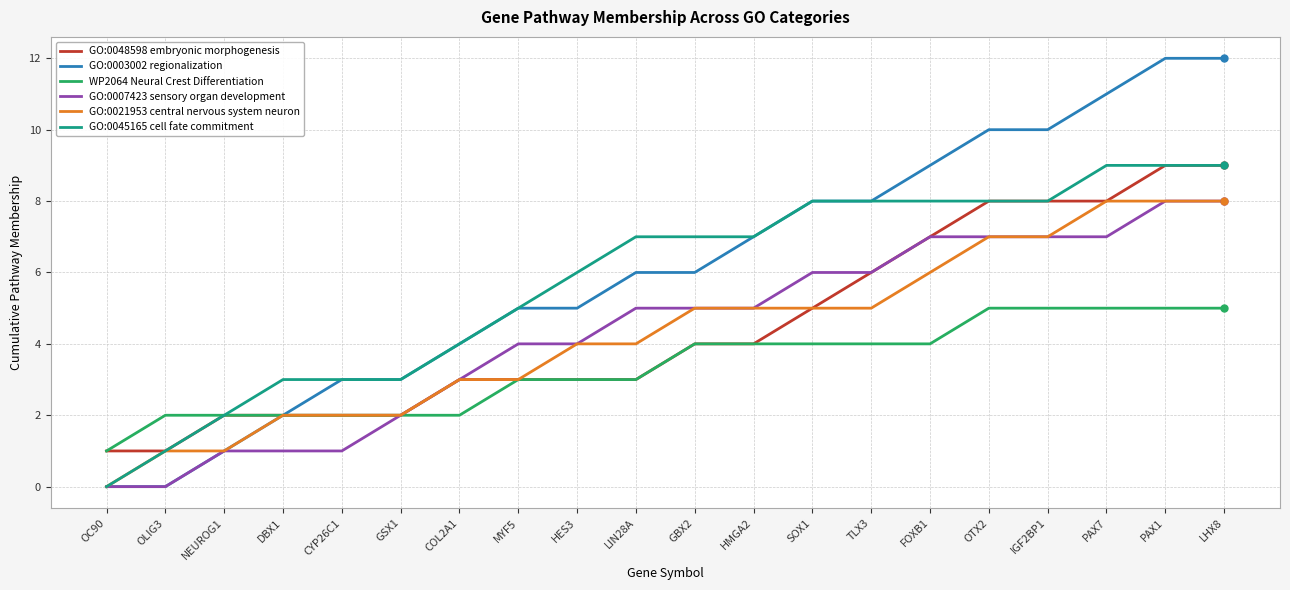

Which series changed the most between GSX1 and OTX2?

GO:0003002 regionalization